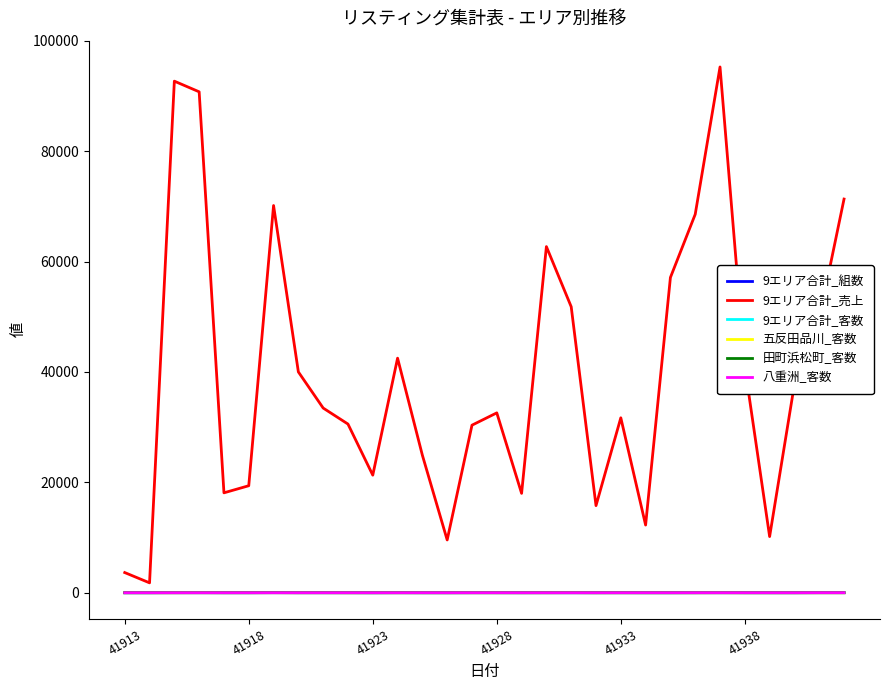

Which series has the largest range (max minus min)?

9エリア合計_売上